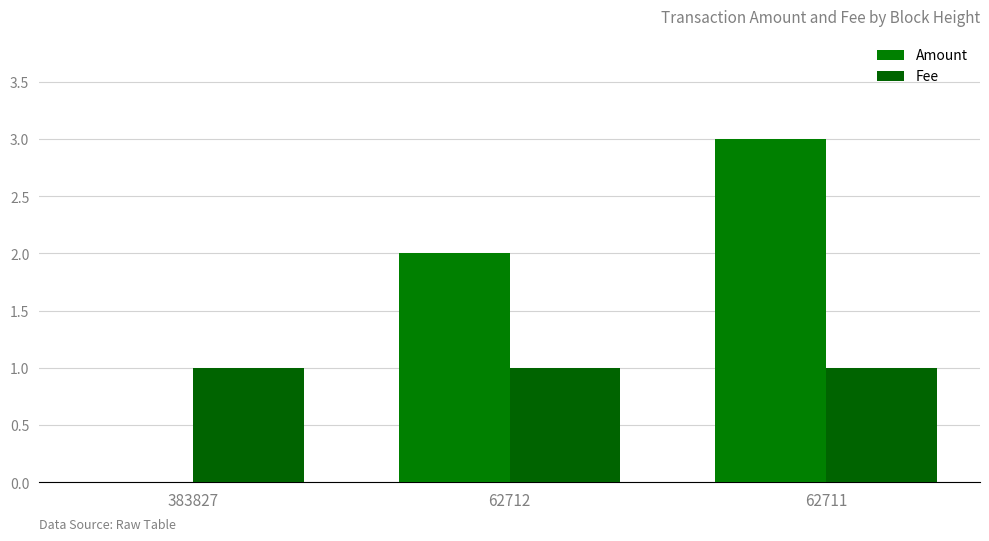

What is the total value across all series at 62711?

4